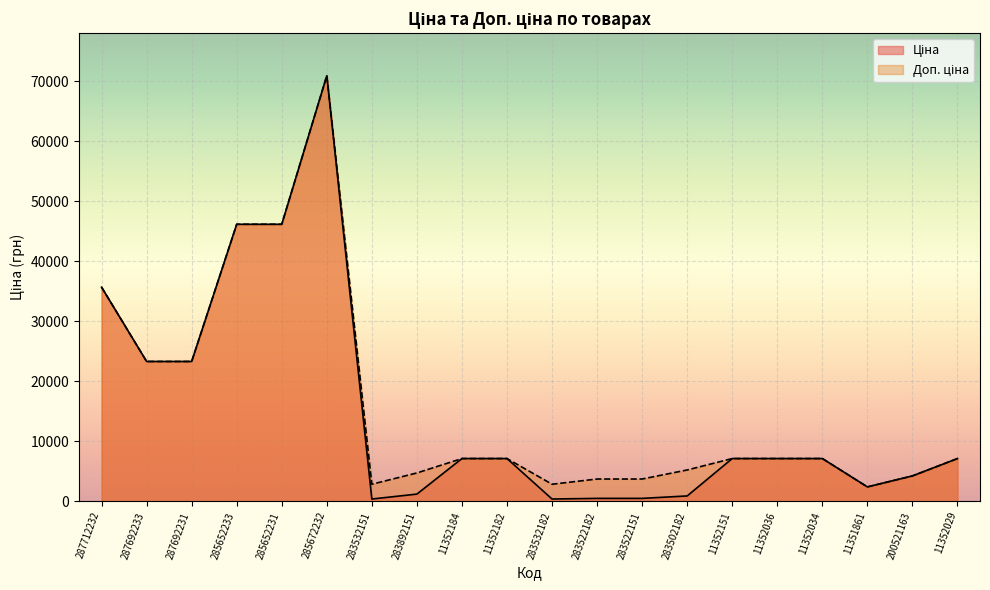

True or false: Ціна has more than 1 interior local peaks.

False